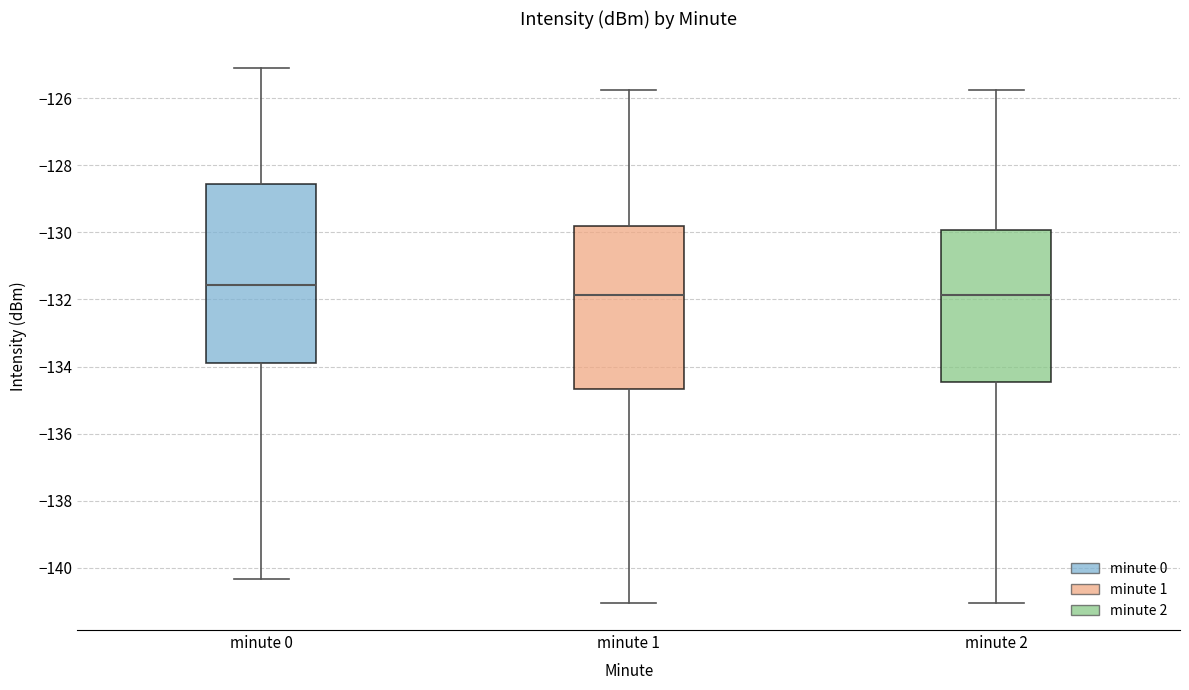

Reading left to right, read every box against the y-axis: the position of its median line, the range the box covers, and the ends of its whiskers. The values are not printed on the chart, so give them approximately, as read against the axis.

minute 0: median -131.6, box -133.8 to -128.6, whiskers -140.4 to -125.0
minute 1: median -131.8, box -134.6 to -129.8, whiskers -141.0 to -125.8
minute 2: median -131.8, box -134.4 to -130.0, whiskers -141.0 to -125.8